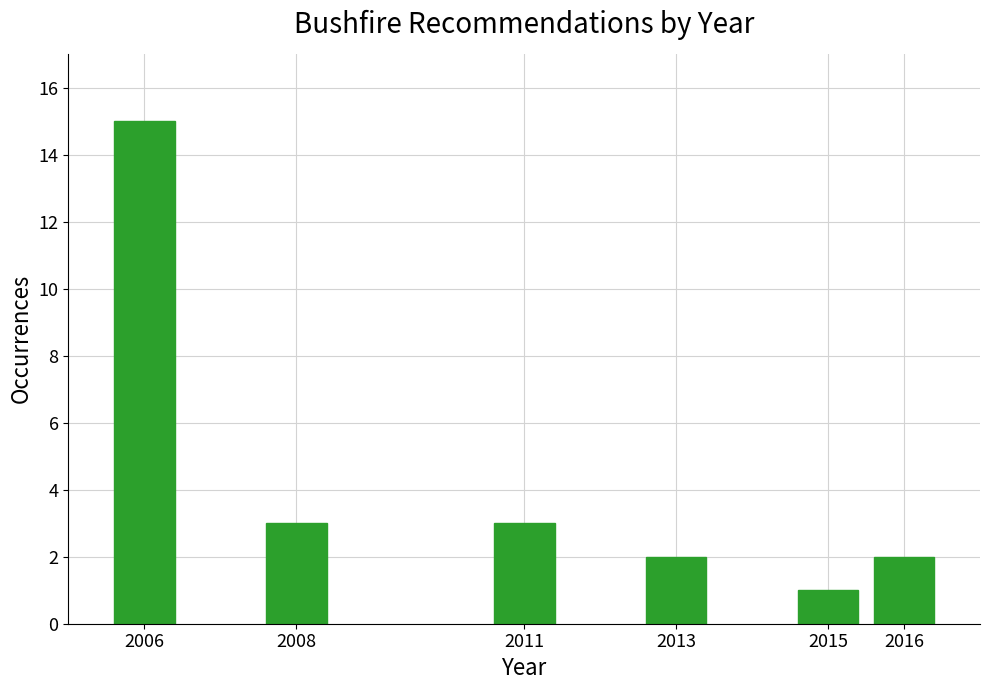

Reading left to right, extract all data points from this chart.

15	3	3	2	1	2